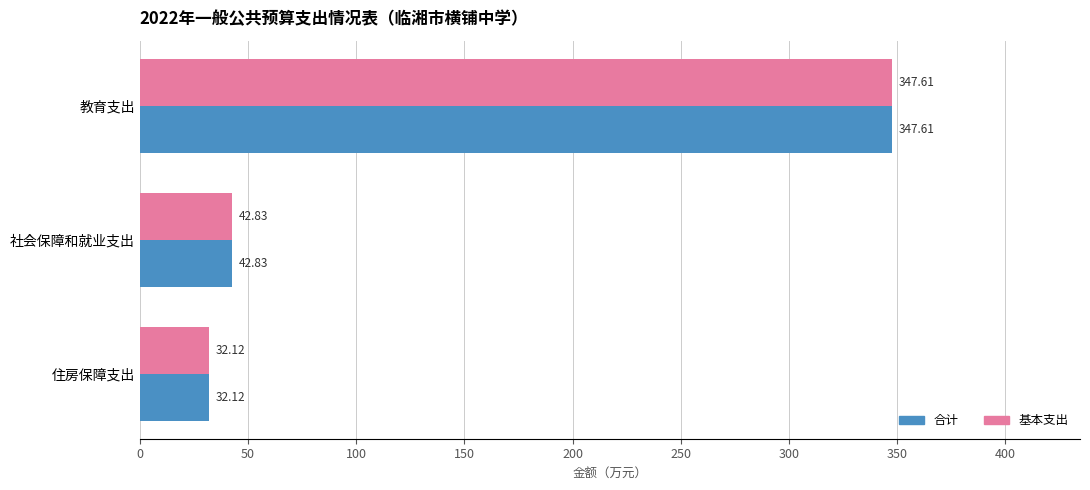

Count the number of categories in the chart.

3